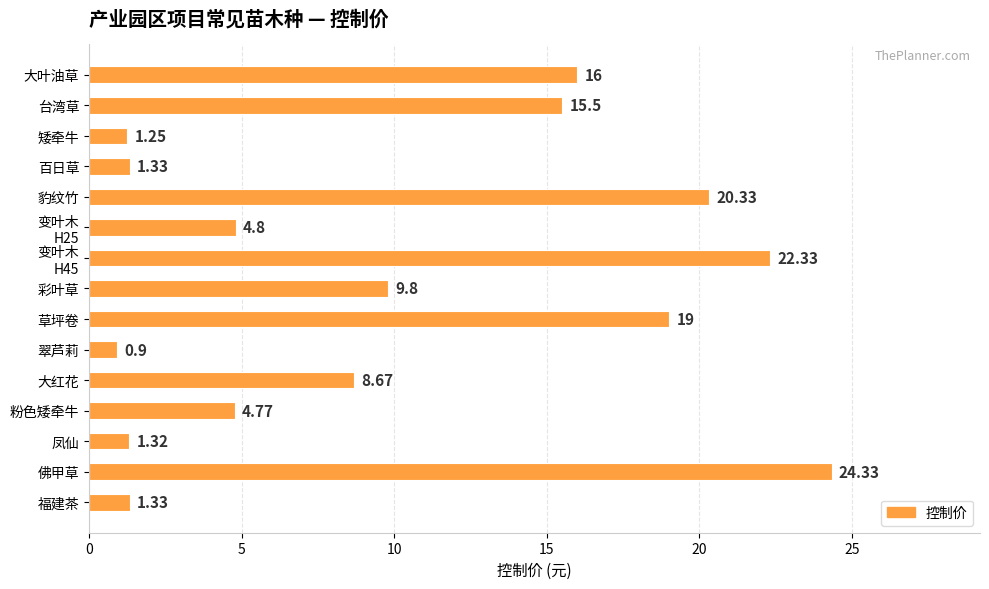

At which label is the value closest to 12?

彩叶草